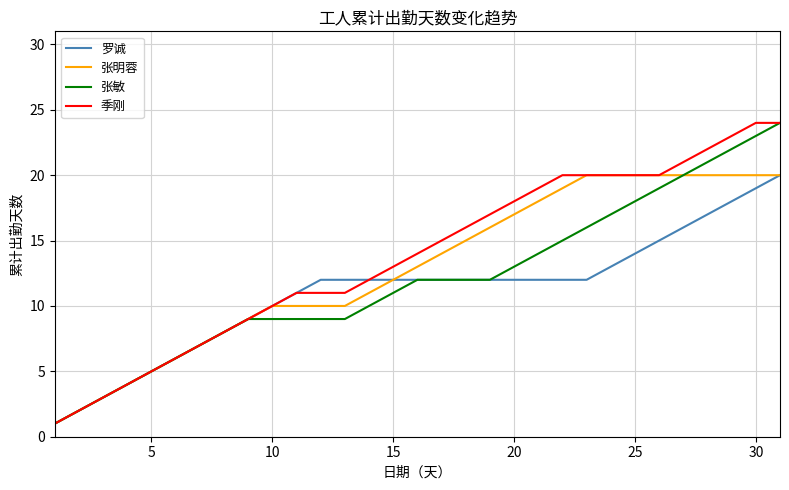

What is the lowest value of the 张明蓉 series?

1